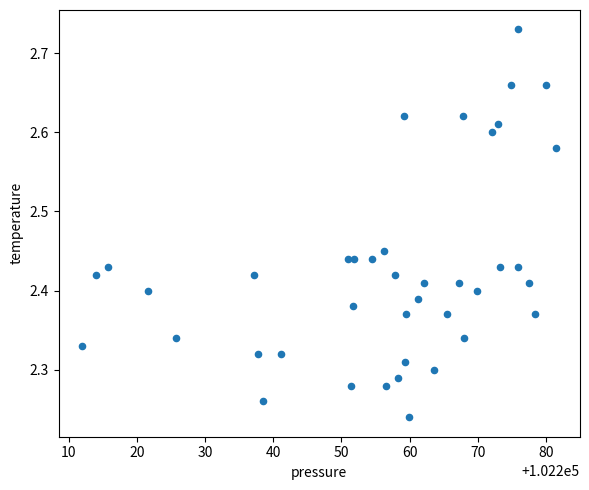

What is the range of Y values (max minus min)?

0.5